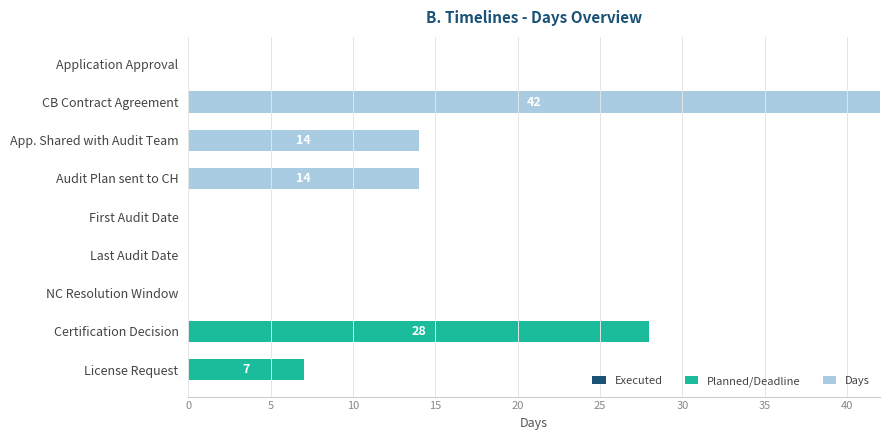

At which category is the sum across all series the highest?

CB Contract Agreement